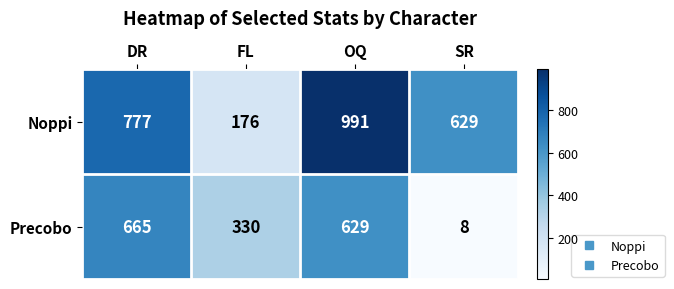

Which series has the largest total across all categories?

Noppi